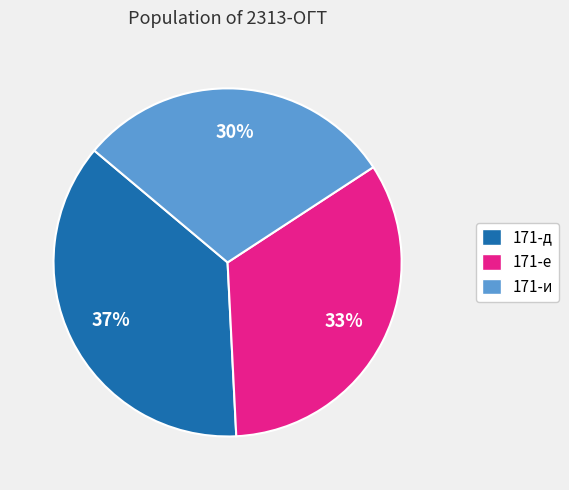

The 171-и slice represents 36% of the pie. True or false?

False